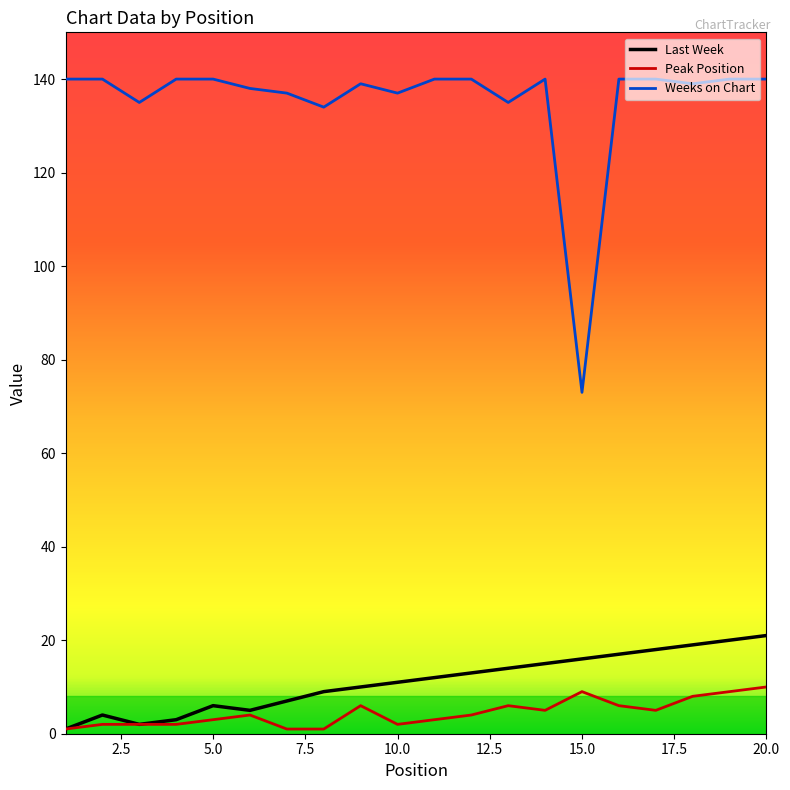

List the series in order of their peak value, lowest first.

Peak Position, Last Week, Weeks on Chart